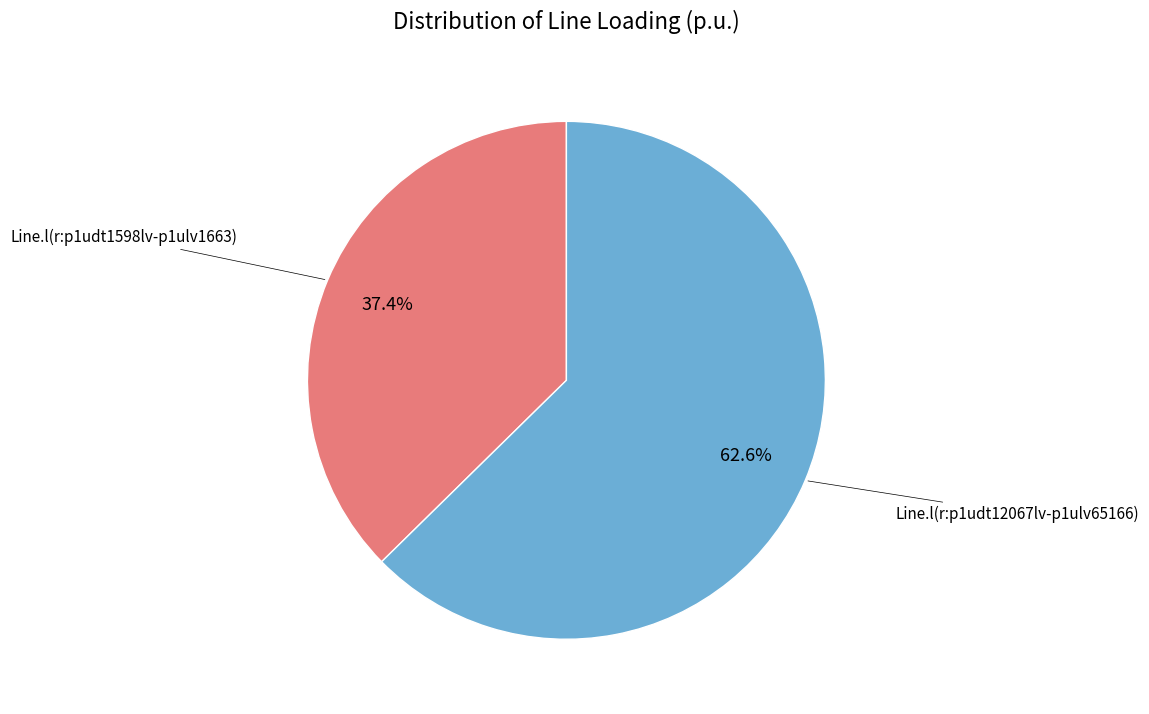

Rank the categories by value from lowest to highest.

Line.l(r:p1udt1598lv-p1ulv1663), Line.l(r:p1udt12067lv-p1ulv65166)